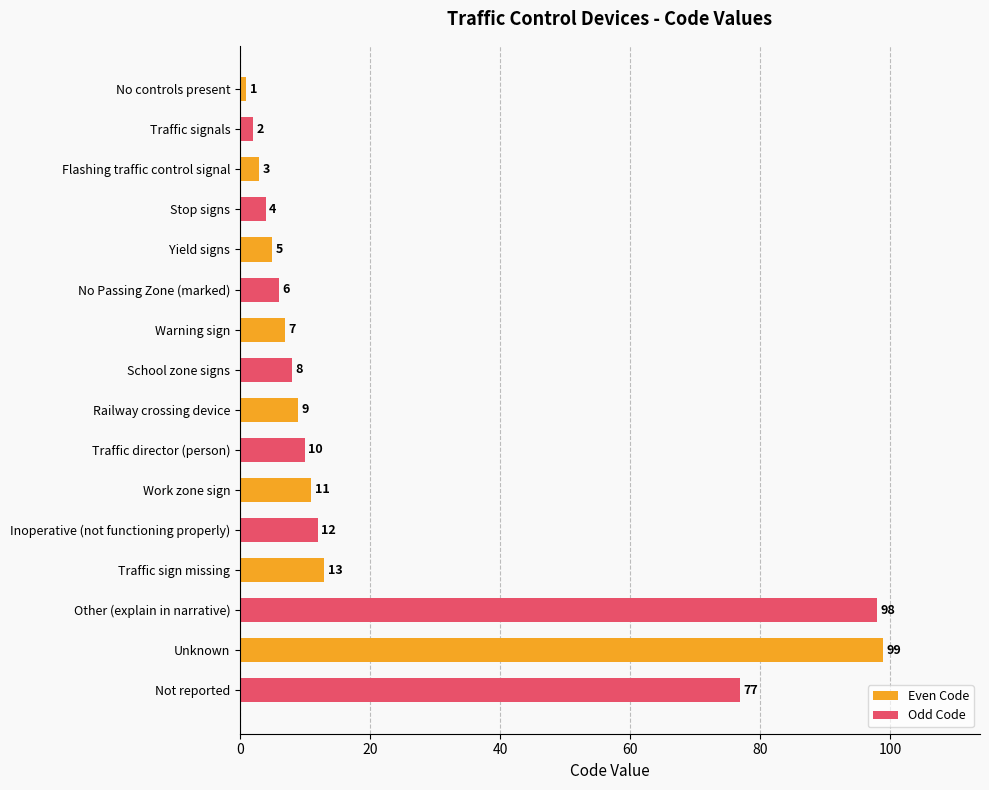

Is the value of Odd Code at Yield signs greater than the value of Even Code at Warning sign?

No